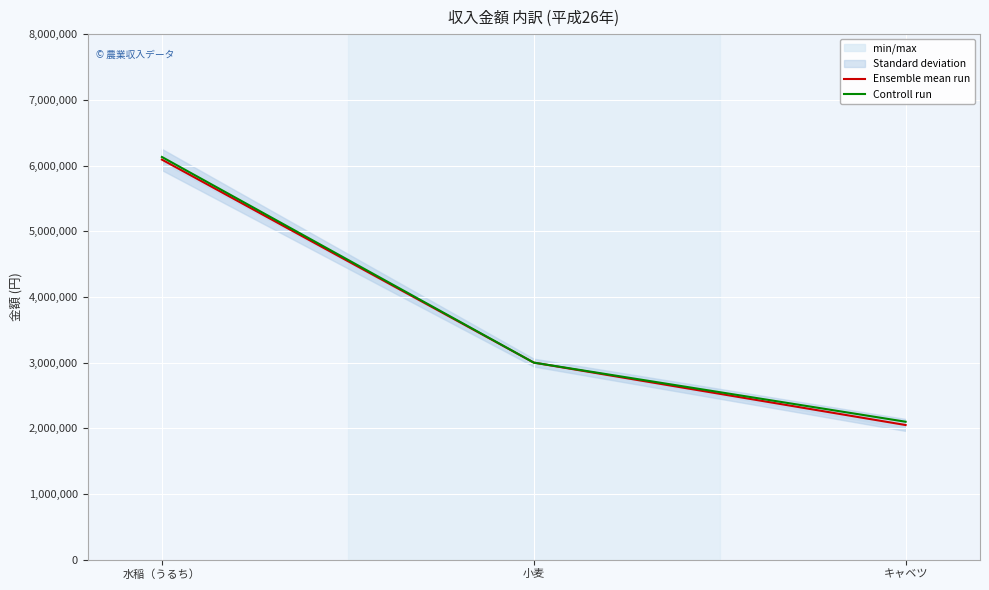

Which label corresponds to the smallest value in the chart?

キャベツ